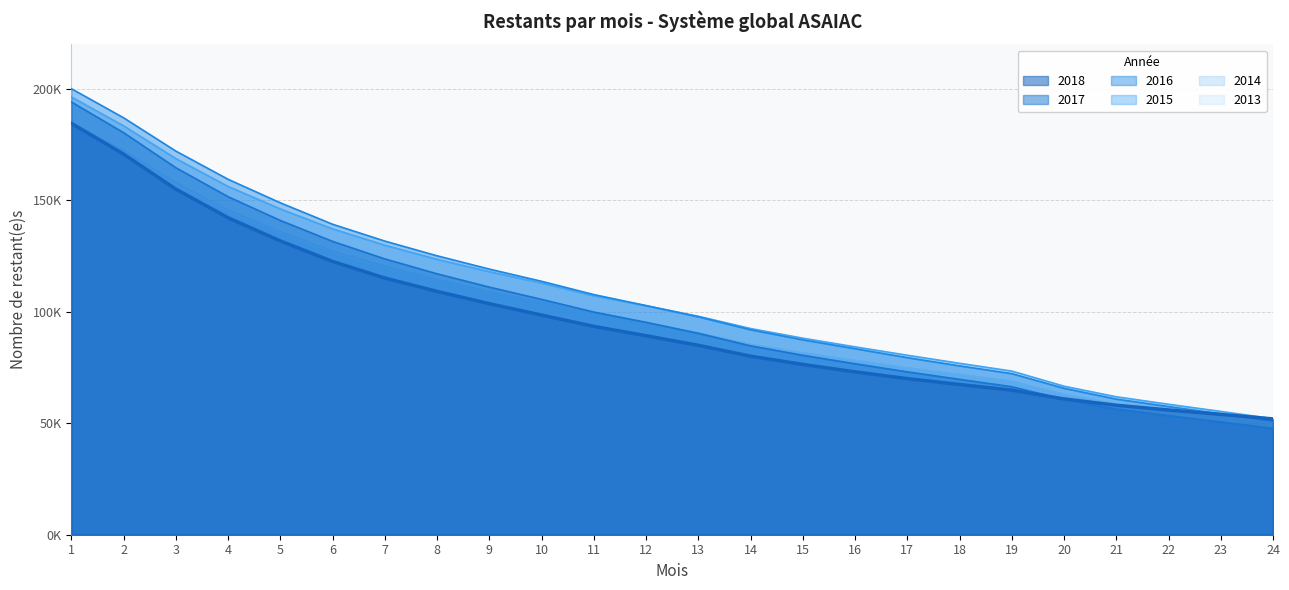

What is the difference between the highest and lowest values at 1?

16699